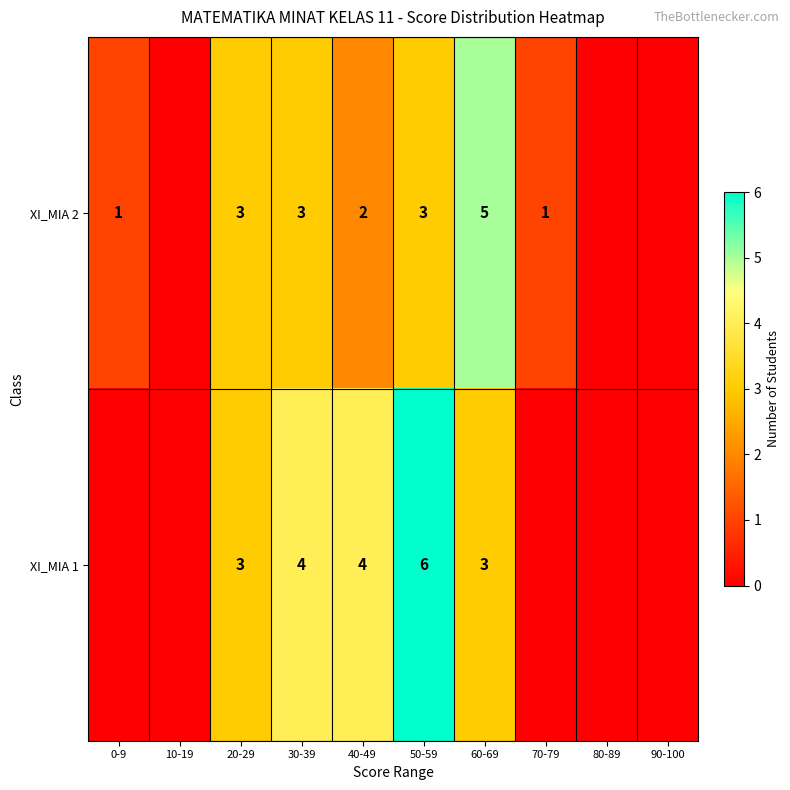

True or false: XI_MIA 1 has a value of 2 at 40-49.

False